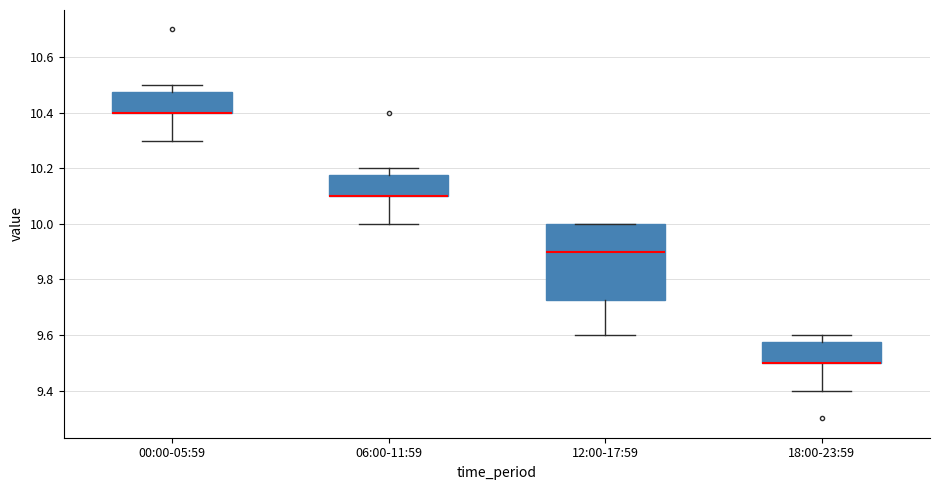

Comparing the boxes themselves (not the whiskers), which one is the tallest?

12:00-17:59